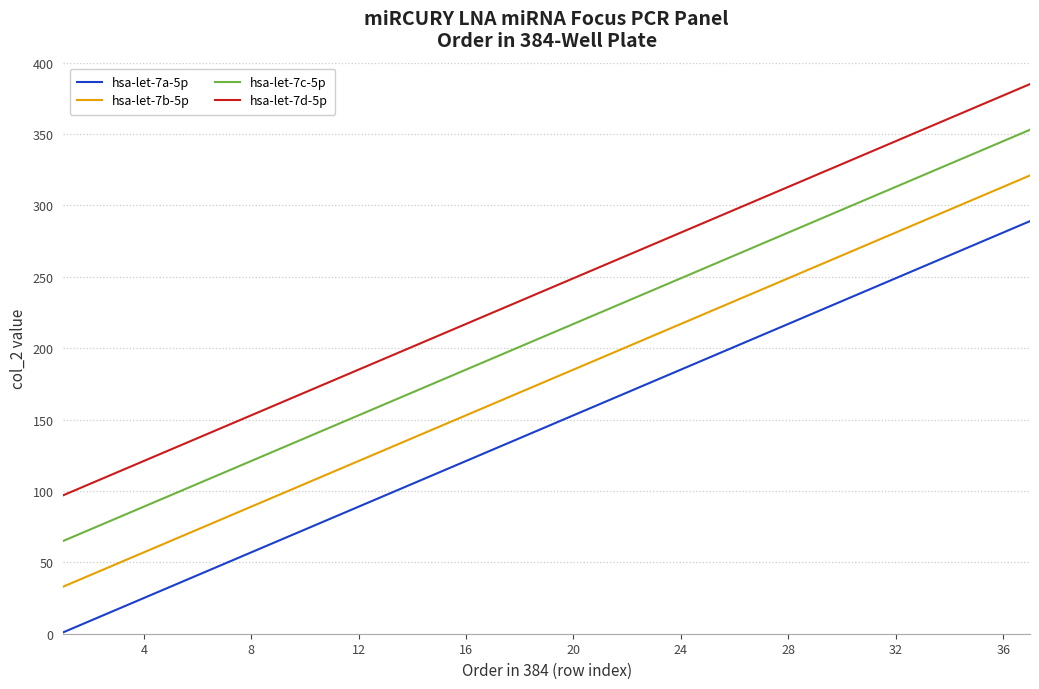

Rank the series by their maximum value, from lowest to highest.

hsa-let-7a-5p, hsa-let-7b-5p, hsa-let-7c-5p, hsa-let-7d-5p